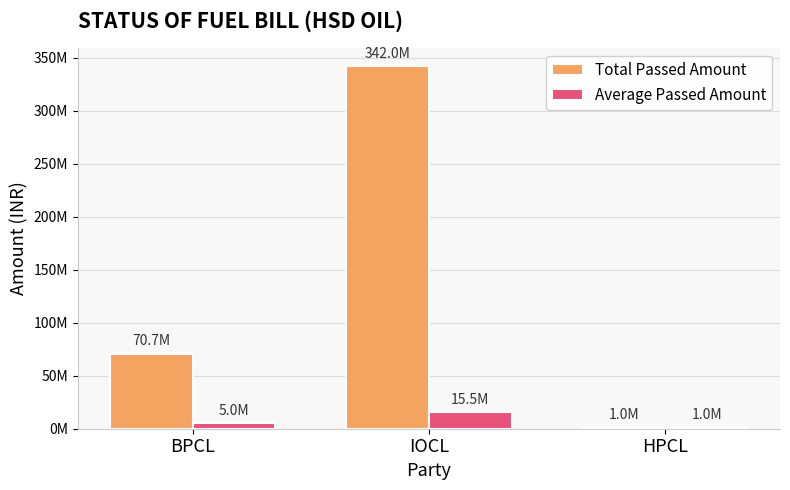

At which label does Average Passed Amount reach its peak?

IOCL